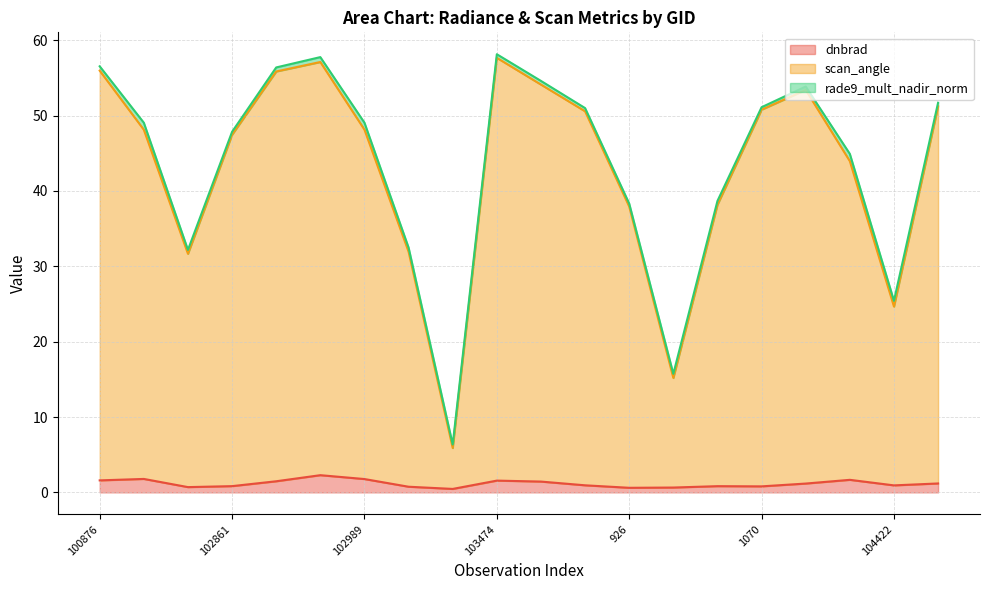

Is the value of scan_angle at 104062 greater than the value of dnbrad at 103474?

Yes